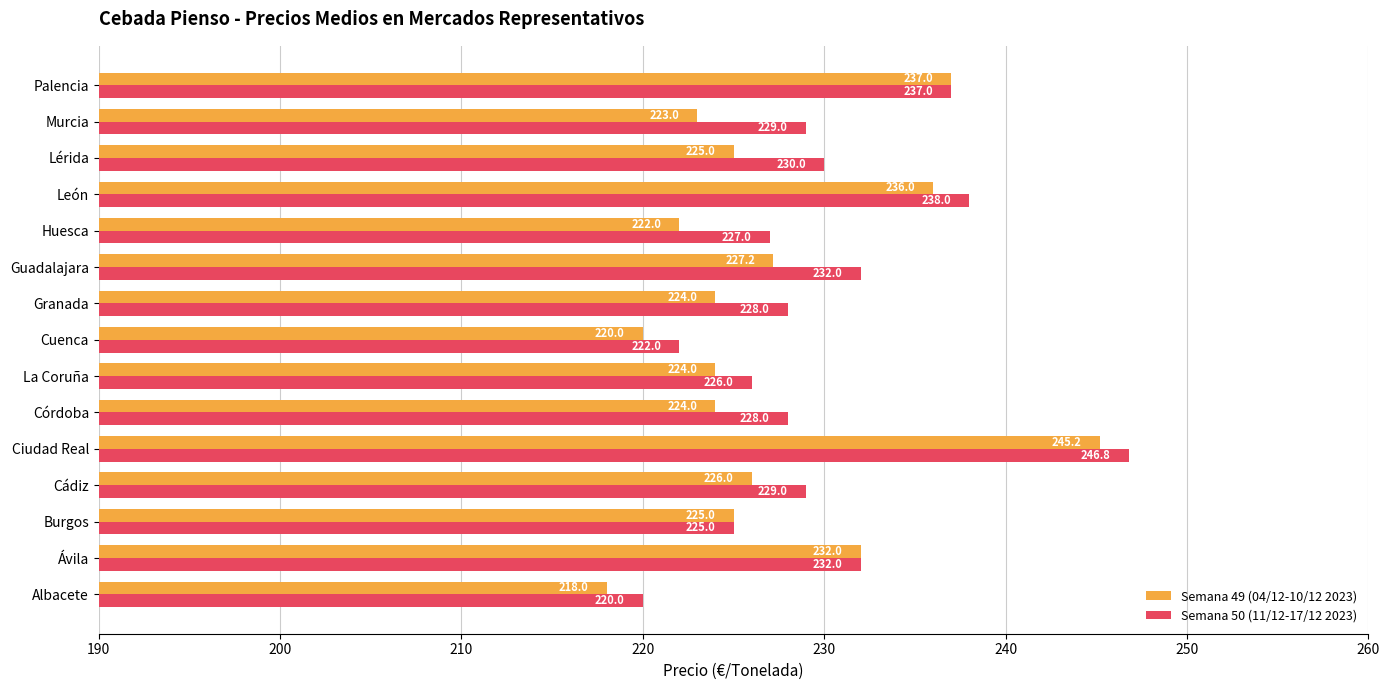

Which series has the largest range (max minus min)?

Semana 49 (04/12-10/12 2023)